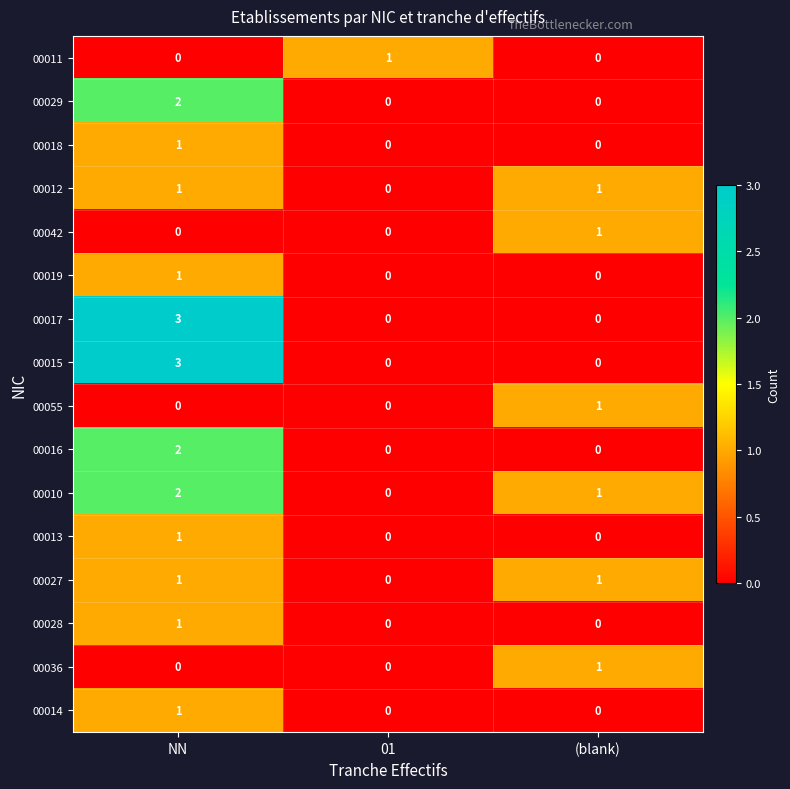

What is the sum of all 00017 values?

3